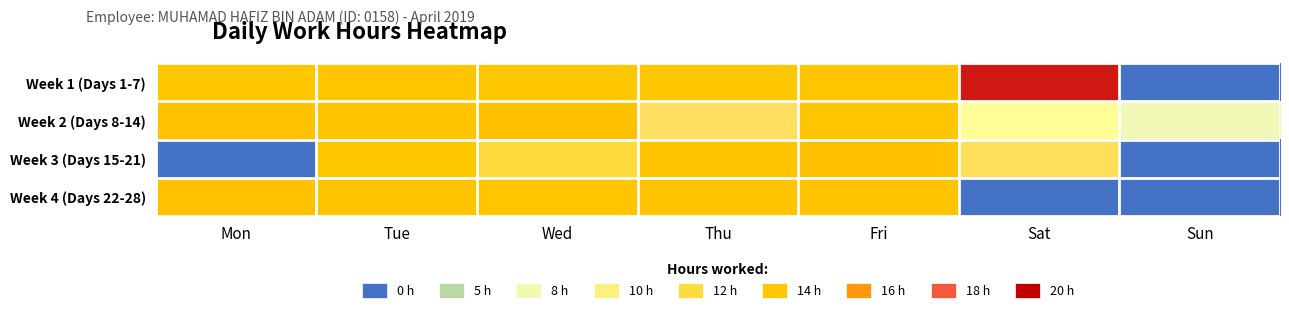

Reading left to right, transcribe all the data shown in this chart.

Week 1 (Days 1-7): Mon=14.0	Tue=14.1	Wed=14.0	Thu=14.0	Fri=14.1	Sat=19.4	Sun=0.0
Week 2 (Days 8-14): Mon=14.3	Tue=14.2	Wed=14.3	Thu=11.2	Fri=14.1	Sat=9.0	Sun=7.9
Week 3 (Days 15-21): Mon=0.0	Tue=14.1	Wed=12.0	Thu=14.2	Fri=14.3	Sat=11.4	Sun=0.0
Week 4 (Days 22-28): Mon=14.2	Tue=14.2	Wed=14.1	Thu=14.2	Fri=14.2	Sat=0.0	Sun=0.0